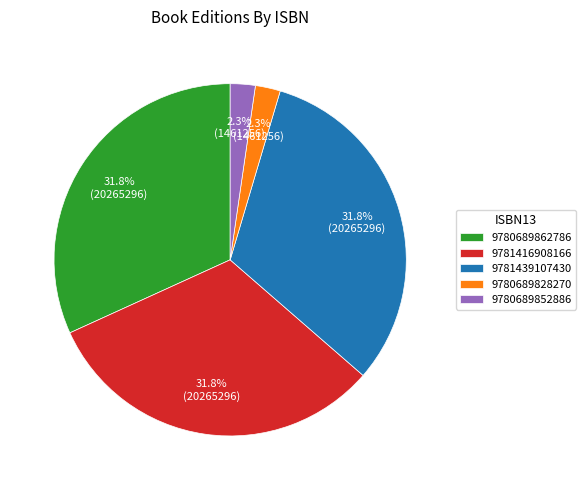

Does any single category account for the majority?

No